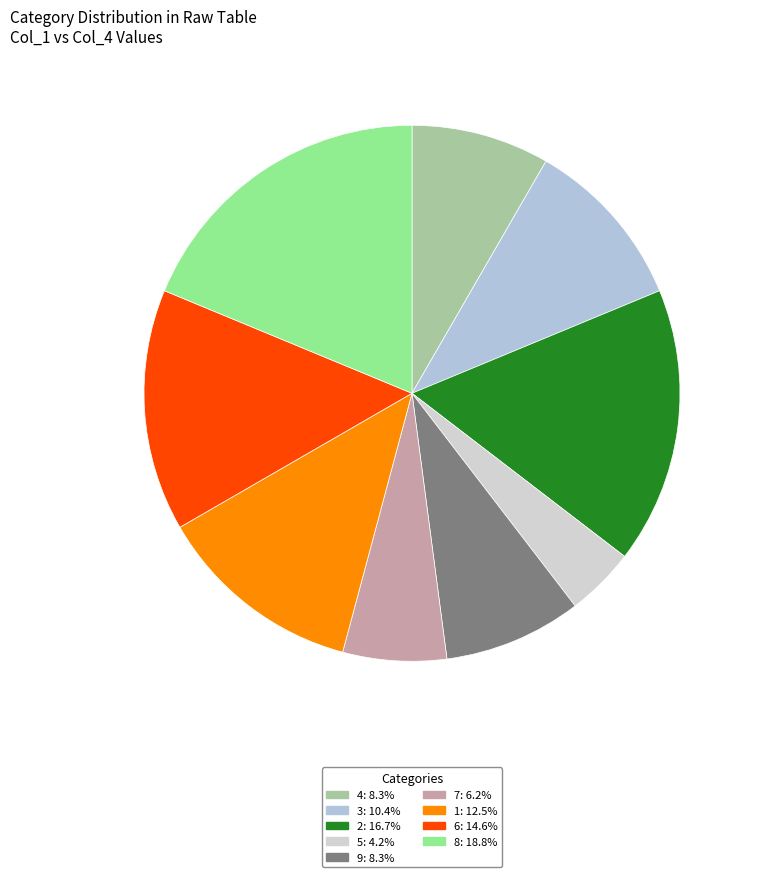

Count the number of slices in the pie.

9